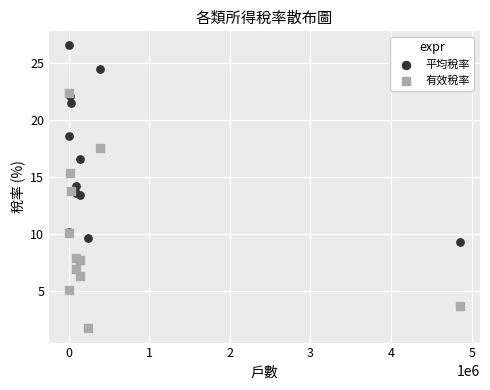

Which series contains the lowest Y value?

有效稅率